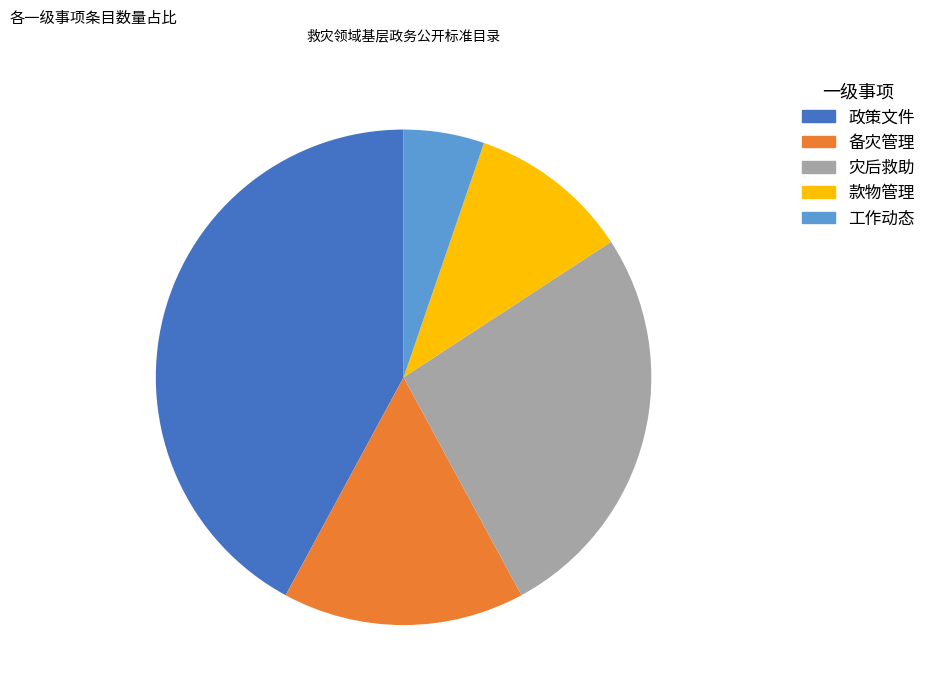

Approximately how many times larger is the value at 政策文件 compared to 款物管理?

4.0